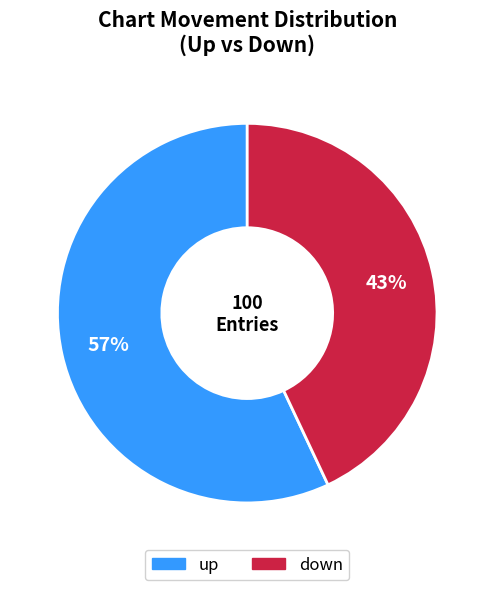

To the nearest percent, what percentage of the pie is down?

43%